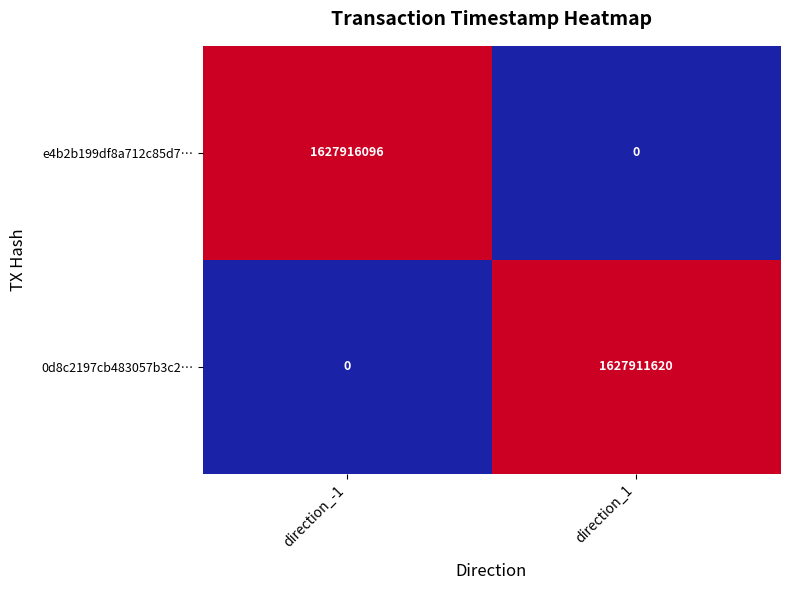

Which label corresponds to the largest value in the chart?

direction_-1